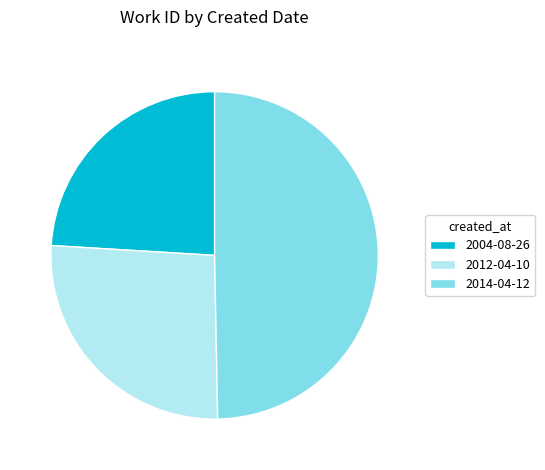

Does 2004-08-26 account for over 50% of the chart?

No